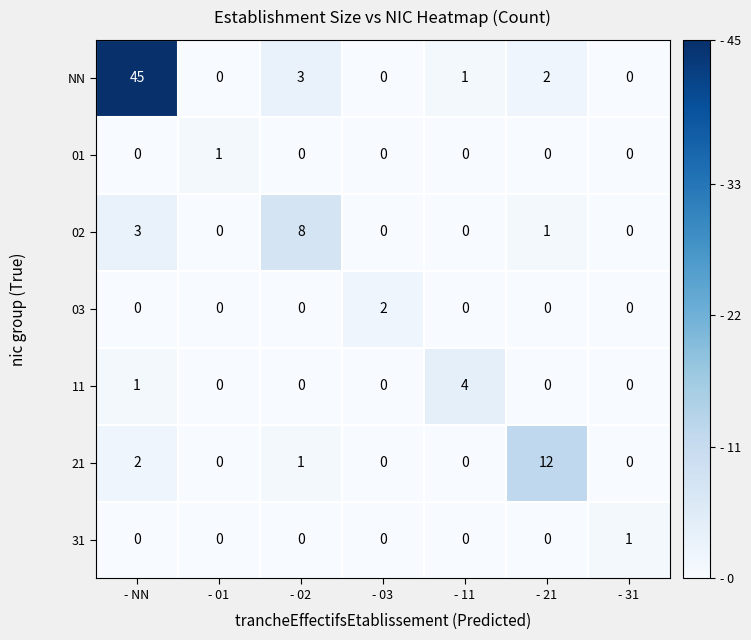

What is the highest value of the 11 series?

4